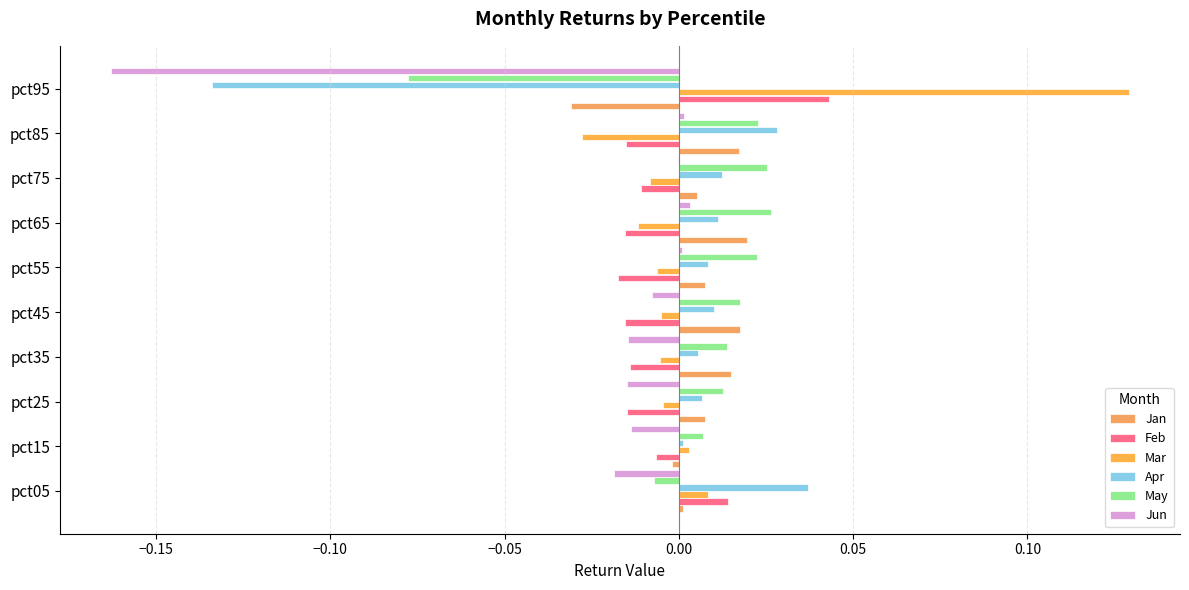

Count the number of categories in the chart.

10